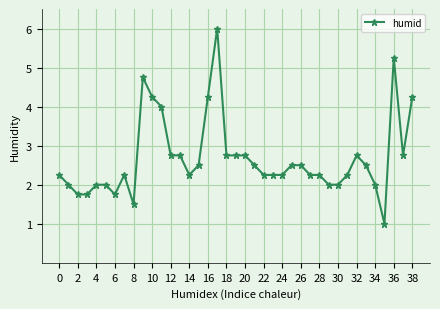

What is the value of the 36th point from the left?

1.0